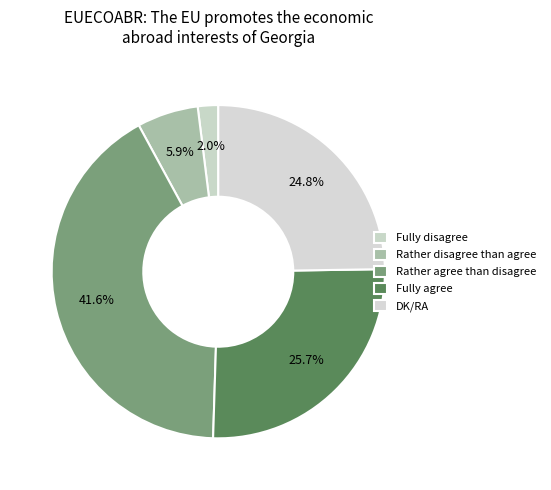

How many segments does this pie chart have?

5